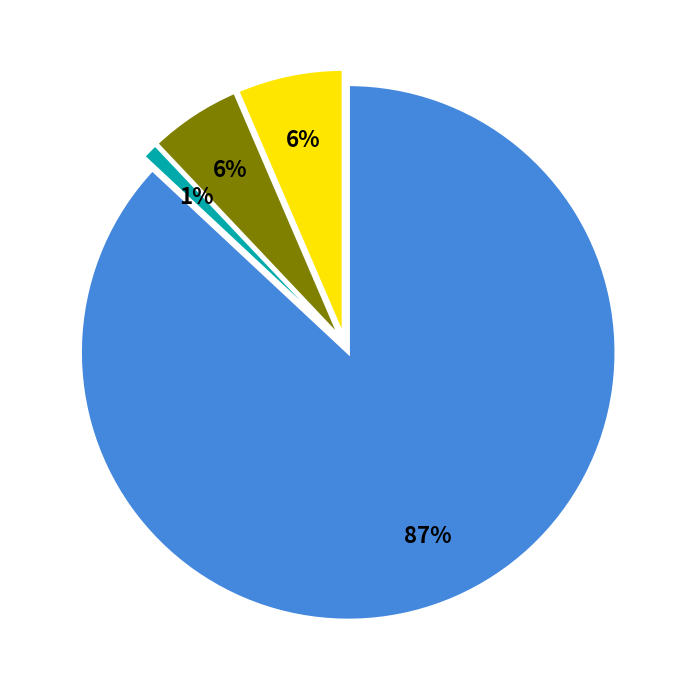

To the nearest percent, what is the average slice percentage?

25%